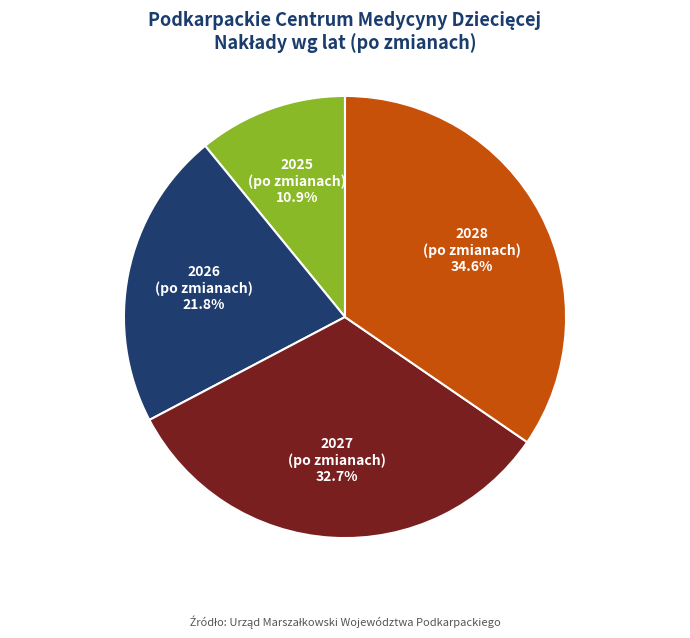

Is there a majority slice in this chart?

No